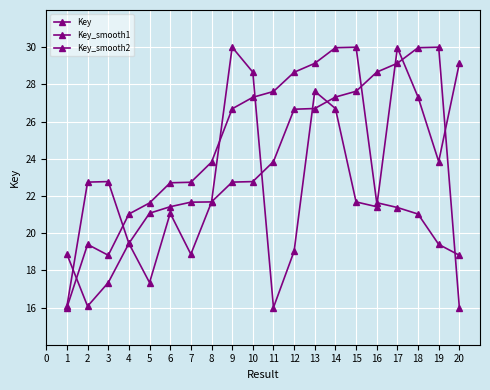

True or false: Key and Key_smooth1 cross at least once.

True